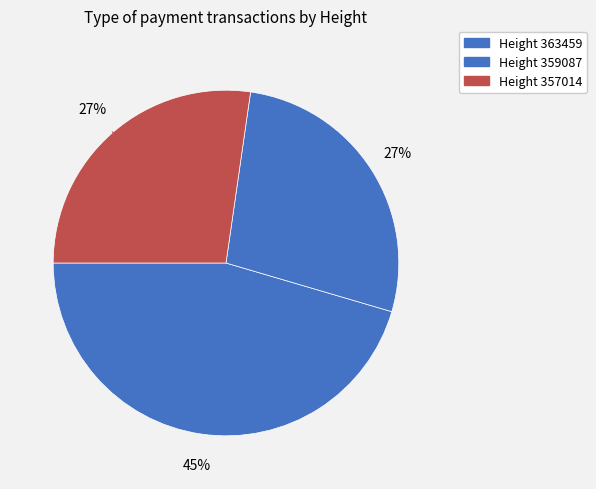

Count the number of slices in the pie.

3